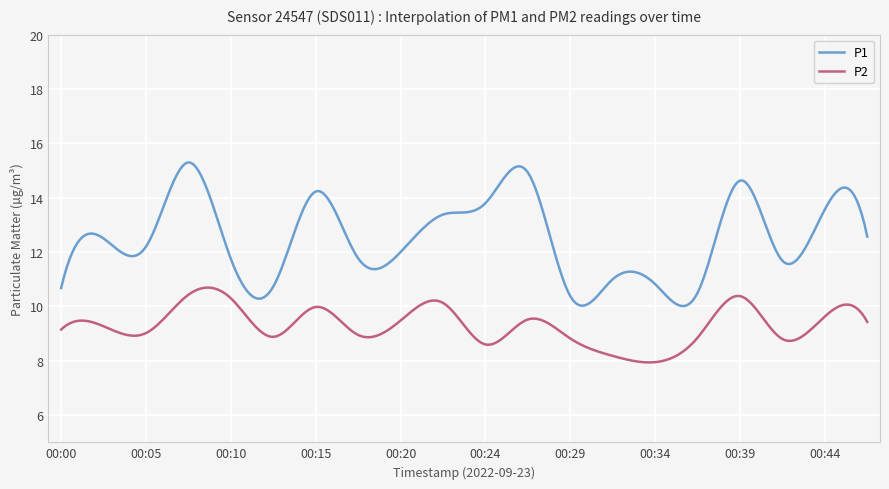

True or false: P1 and P2 cross at least once.

False